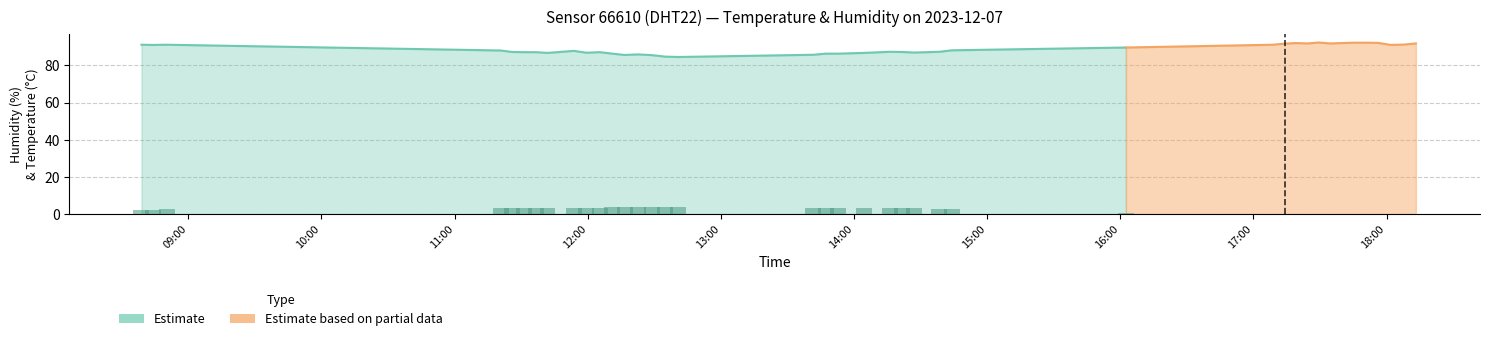

What is the maximum value for Estimate?

91.1